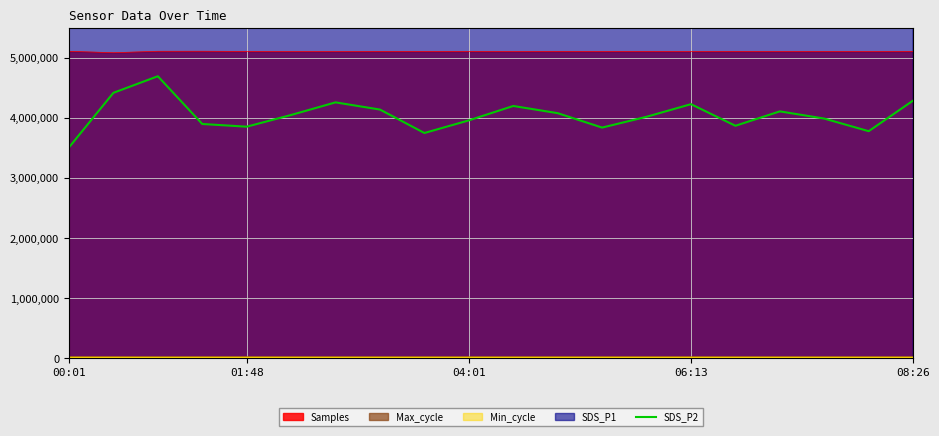

Which label corresponds to the smallest value in the chart?

00:01